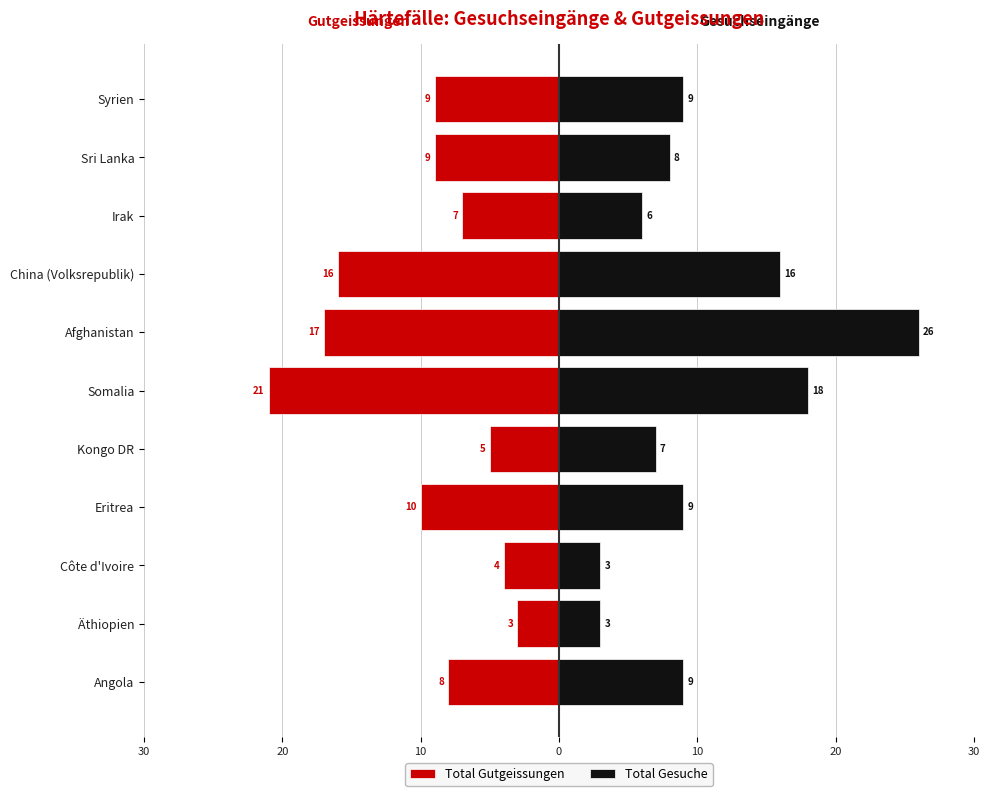

Which series has the largest range (max minus min)?

Total Gesuche